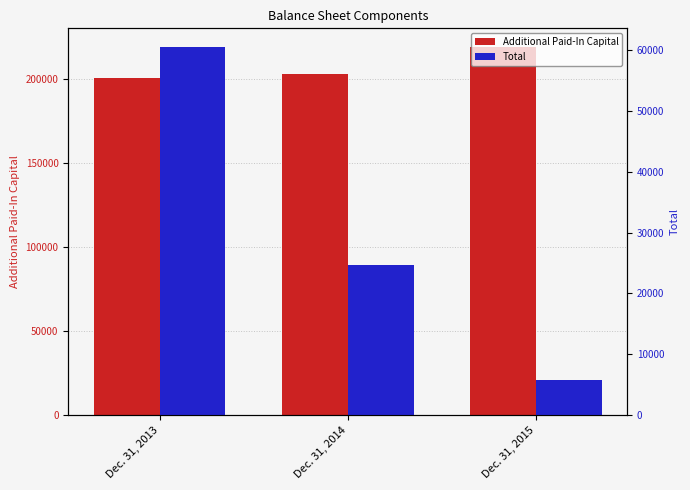

What is the sum of all Total values?

90881